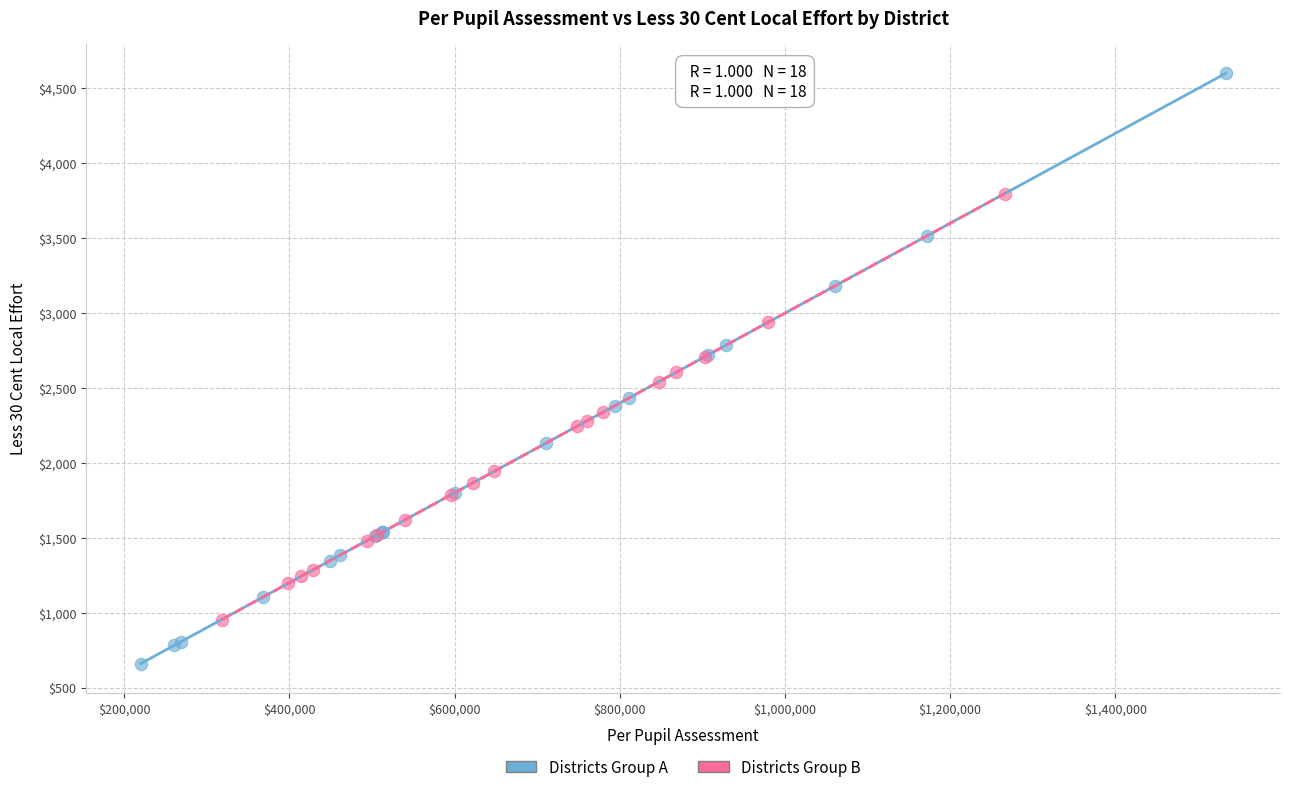

Which series contains the lowest Y value?

Districts Group A